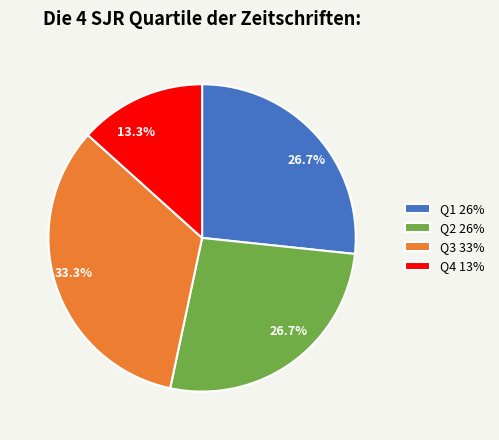

Approximately how many times larger is the value at Q1 compared to Q4?

2.0